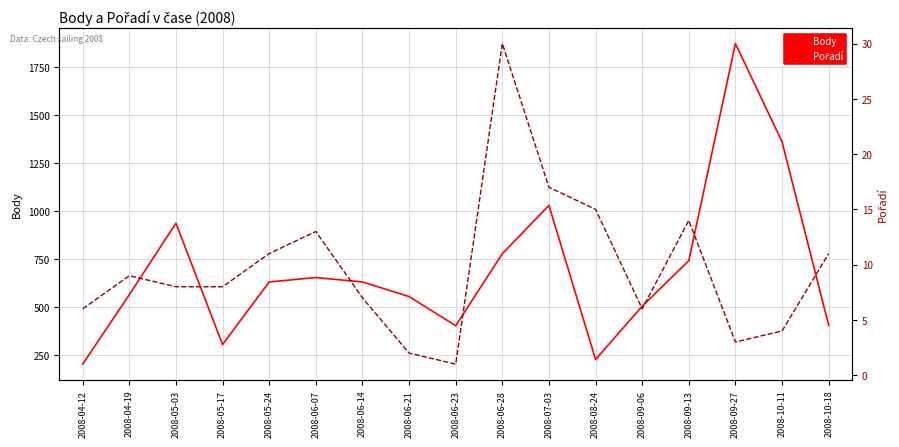

At which category is the sum across all series the highest?

2008-09-27